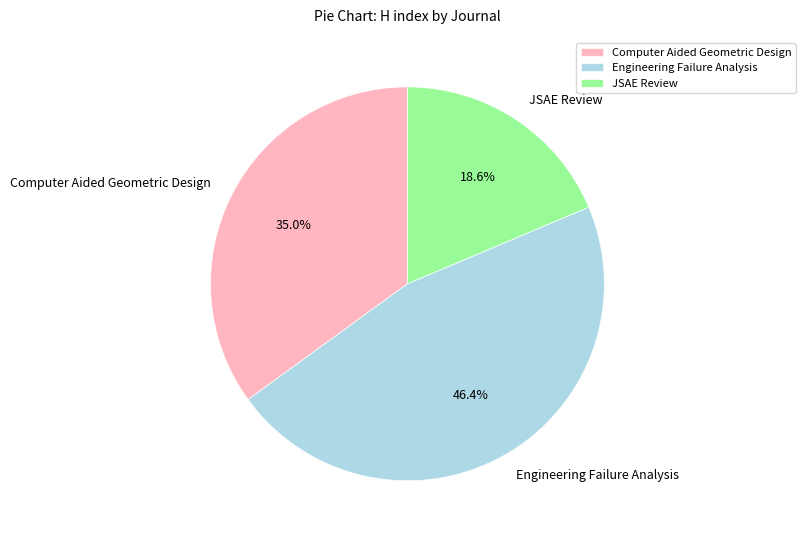

Approximately how many times larger is the value at Engineering Failure Analysis compared to JSAE Review?

2.5